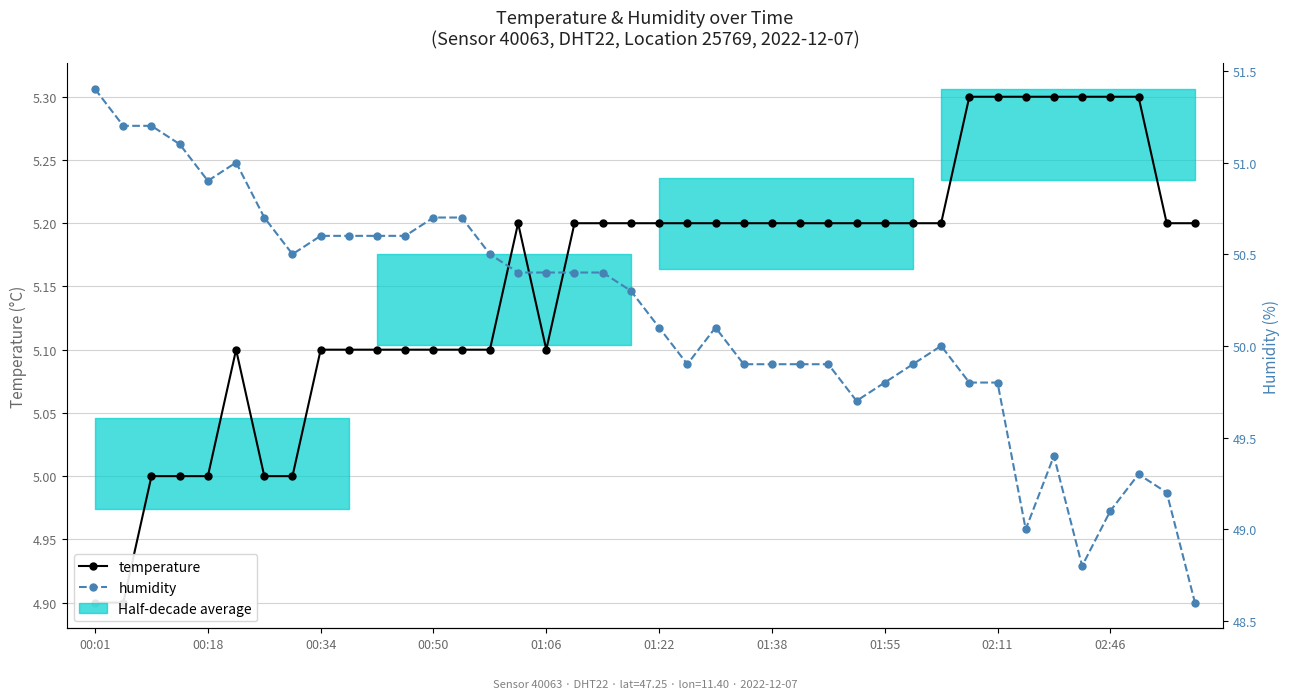

What is the minimum value shown in the chart?

4.9